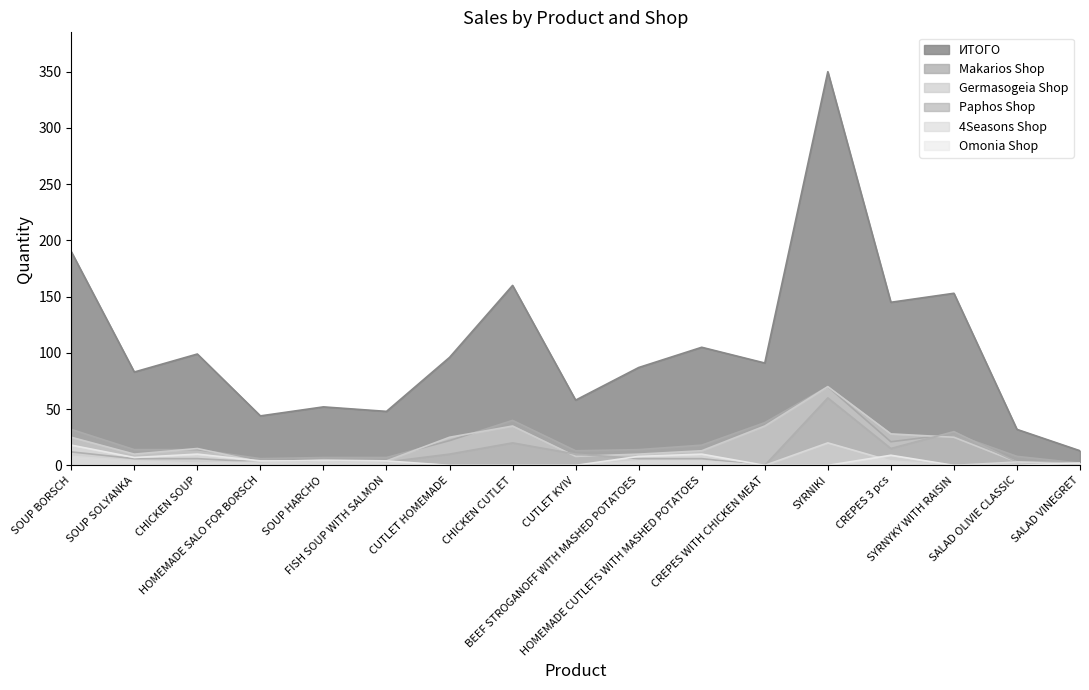

What is the maximum value for Makarios Shop?

70